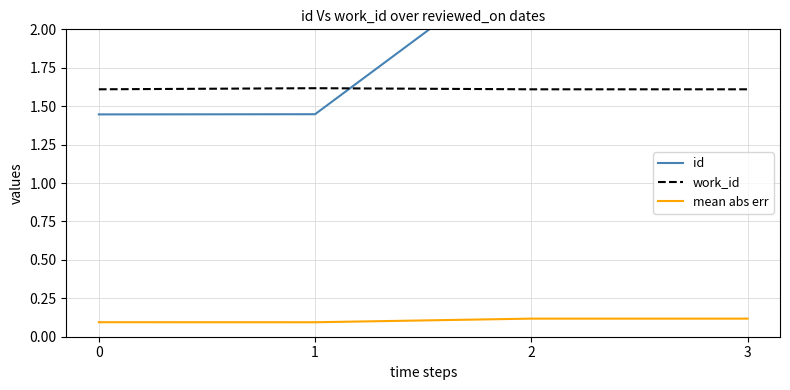

What is the greatest value displayed?

2.5